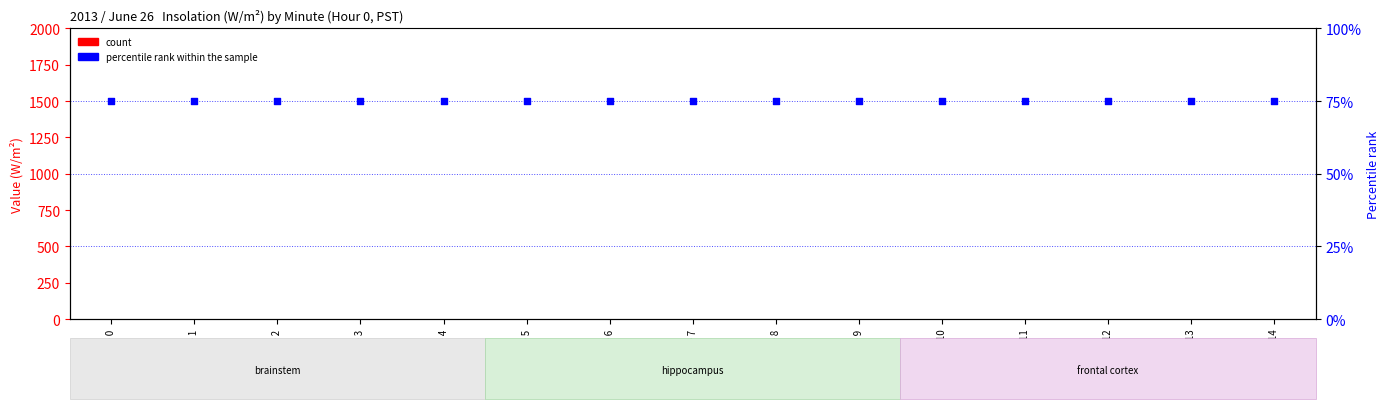

Which series reaches the minimum Y coordinate?

count